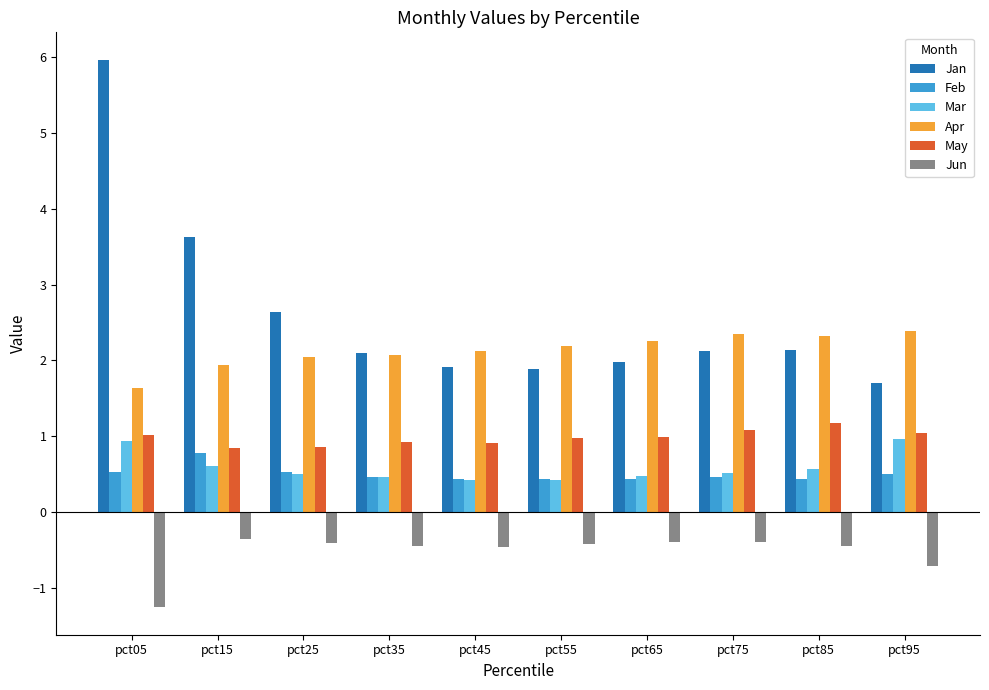

What is the value of the May bar at the 4th from the left?

0.9